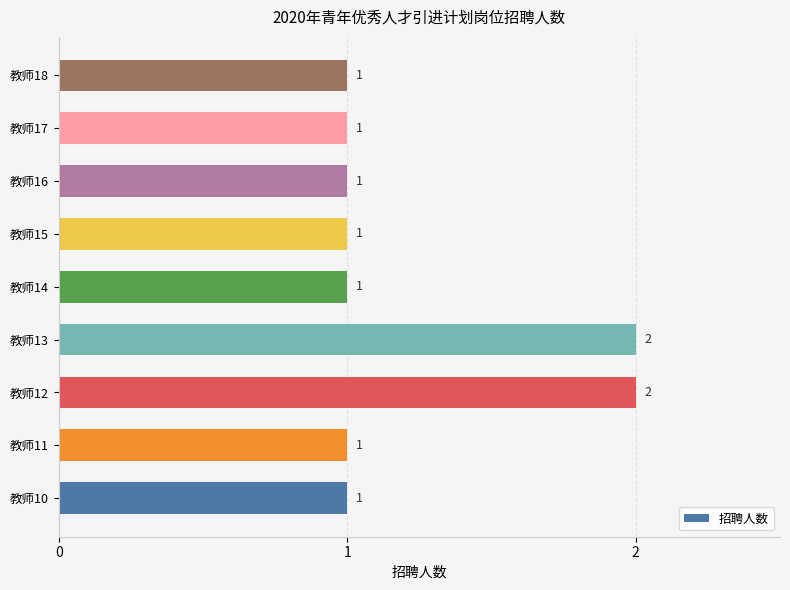

How many bars are there in total?

9